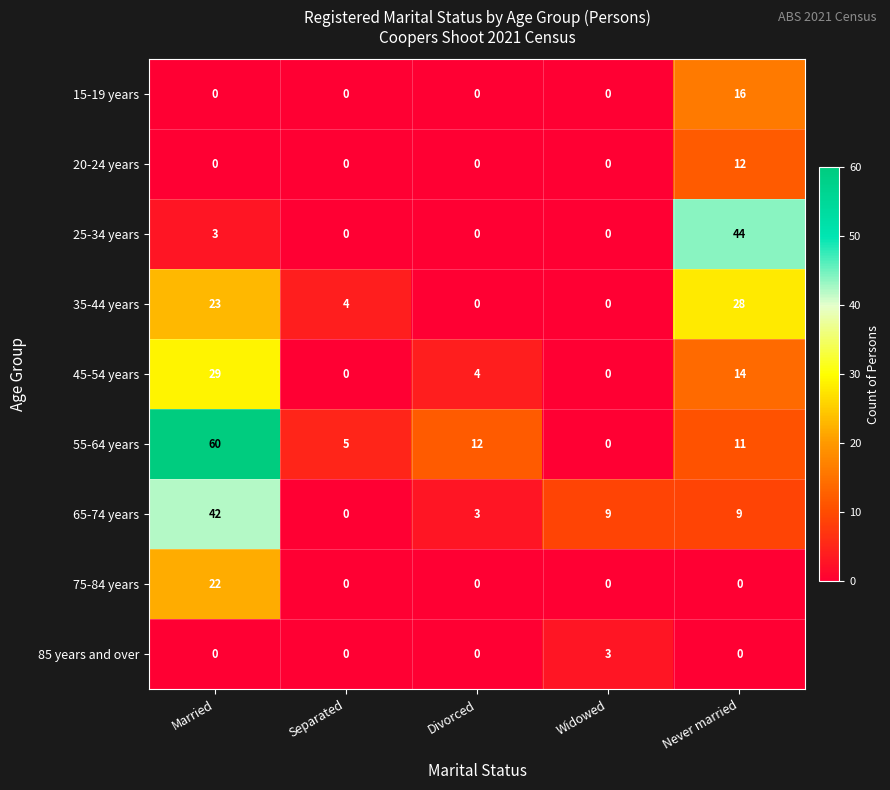

True or false: 65-74 years has a value of 15 at Never married.

False